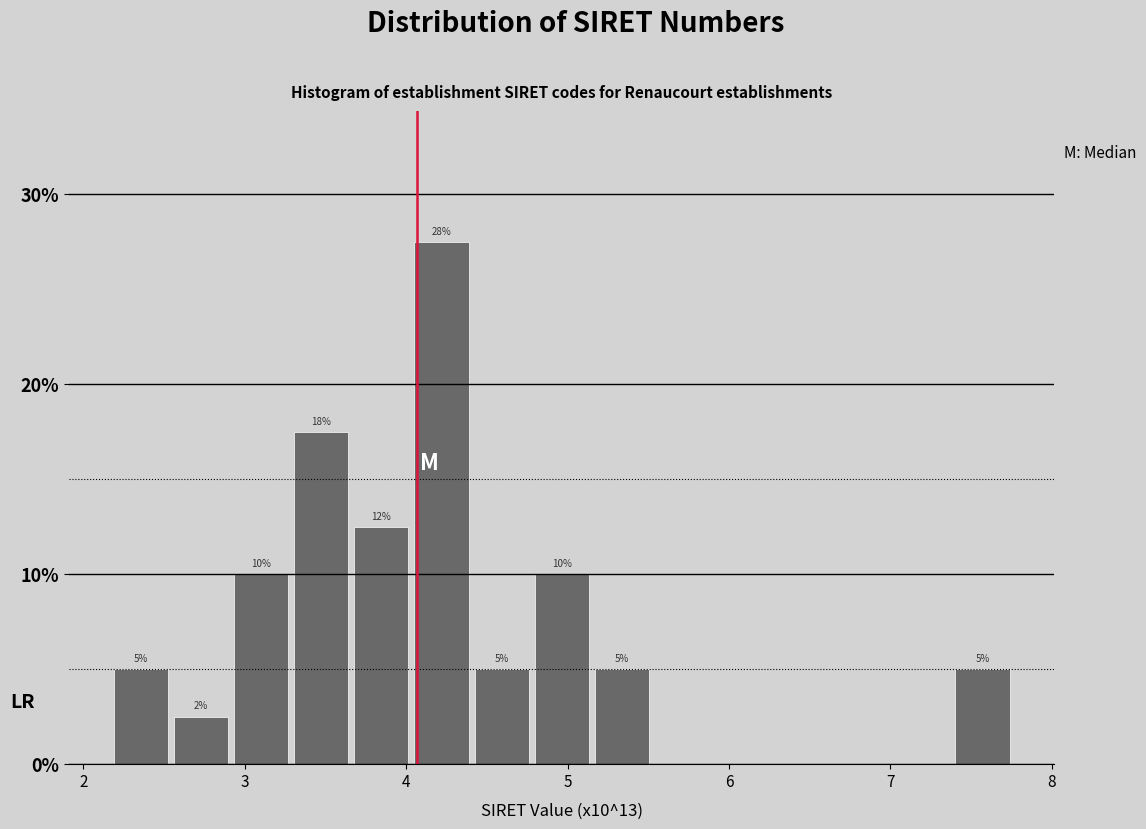

Around what value on the x-axis is the tallest bar? Give the approximate position of its centre, as read against the axis.

4.2